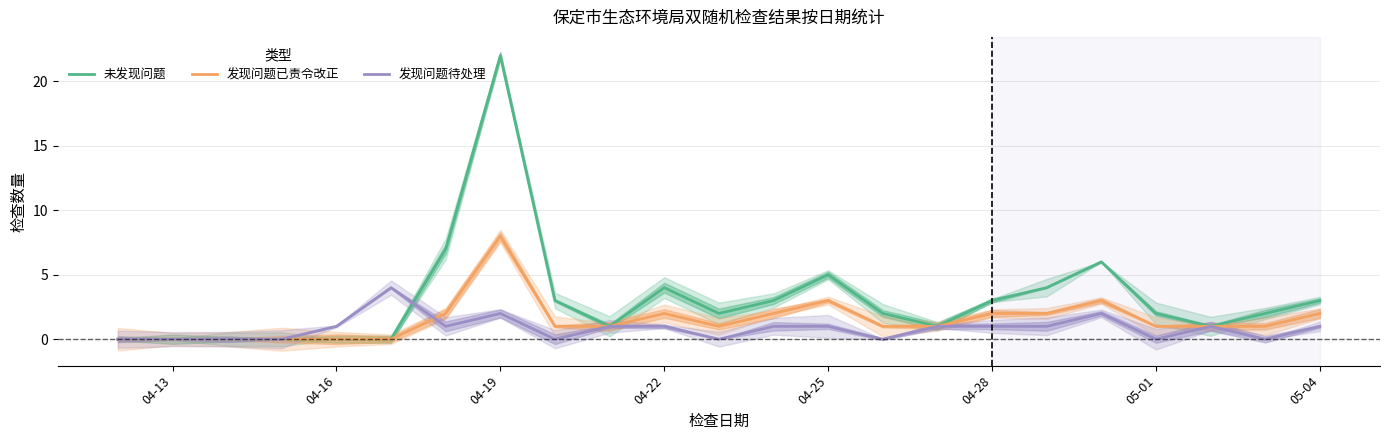

The value of 未发现问题 at 04-25 is 7. True or false?

False